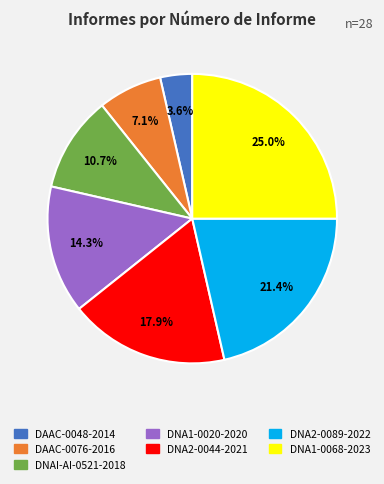

To the nearest percent, what is the difference between the DAAC-0048-2014 and DNA2-0044-2021 slice percentages?

14%